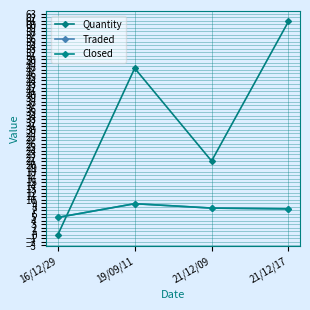

What is the difference between the Traded values at 21/12/17 and 21/12/09?

0.2